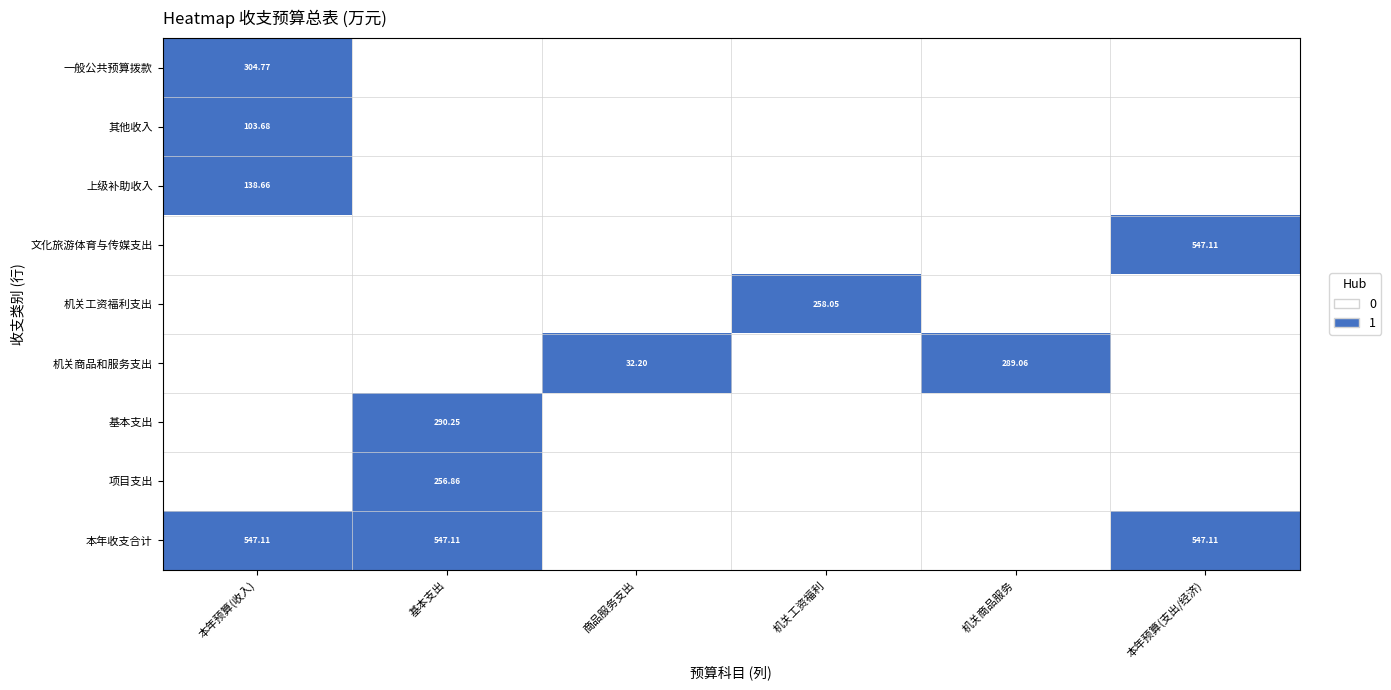

The 上级补助收入 series shows 0 at 机关商品服务. True or false?

True